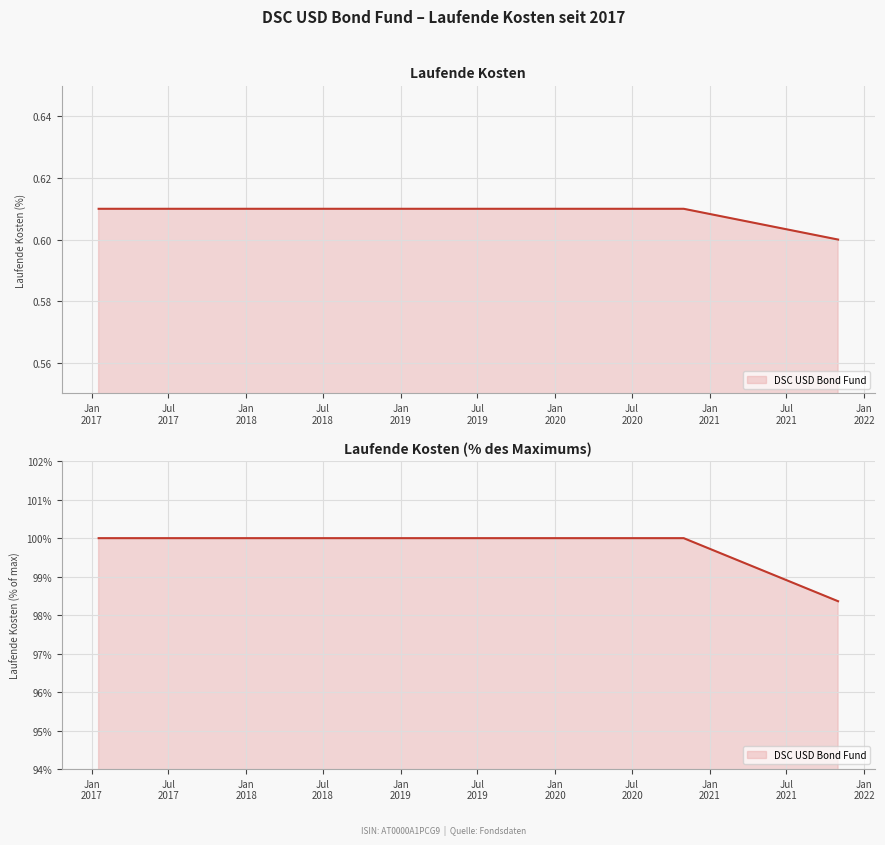

Reading right to left, what are all the values shown in this chart?

98.4	100.0	100.0	100.0	100.0	100.0	100.0	100.0